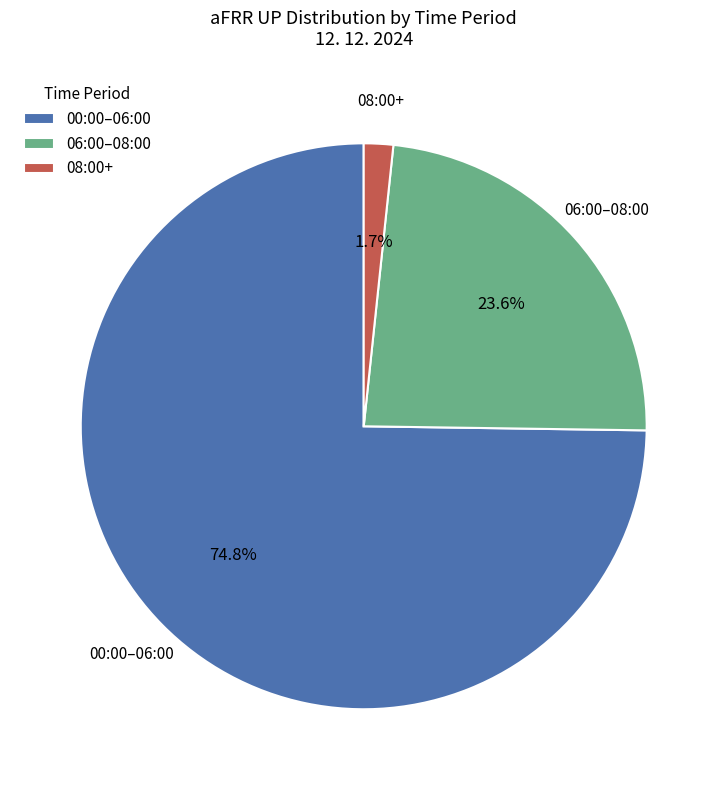

How many slices are in this pie chart?

3